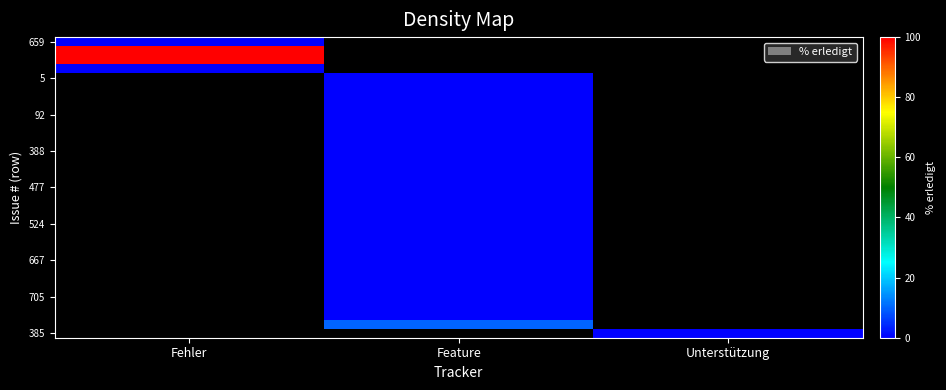

Which category has the highest value in the 659 series?

Fehler